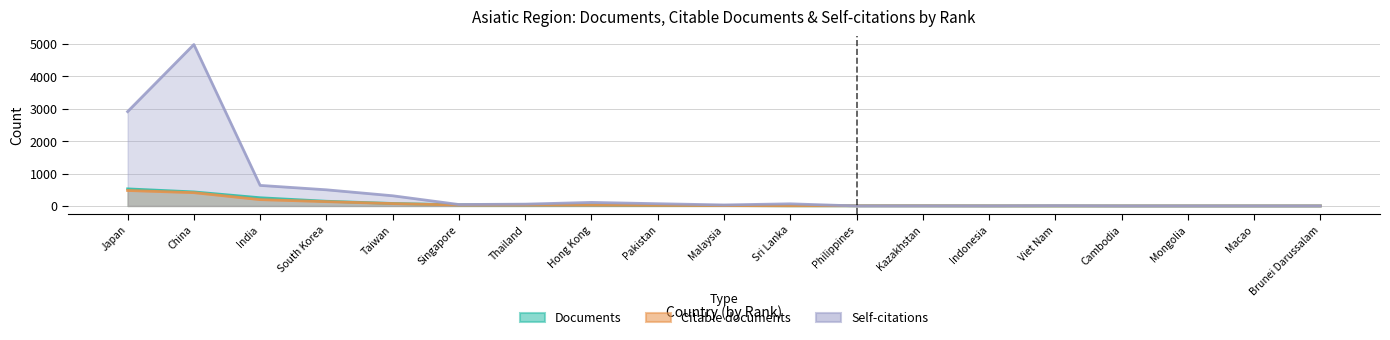

How many lines are shown in the chart?

3